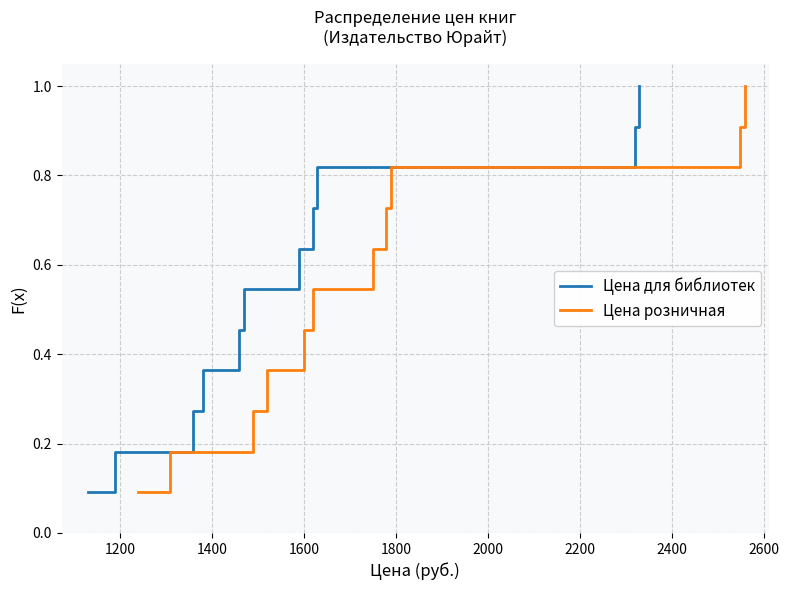

Is the value of Цена розничная at 1400 greater than the value of Цена для библиотек at 2200?

No